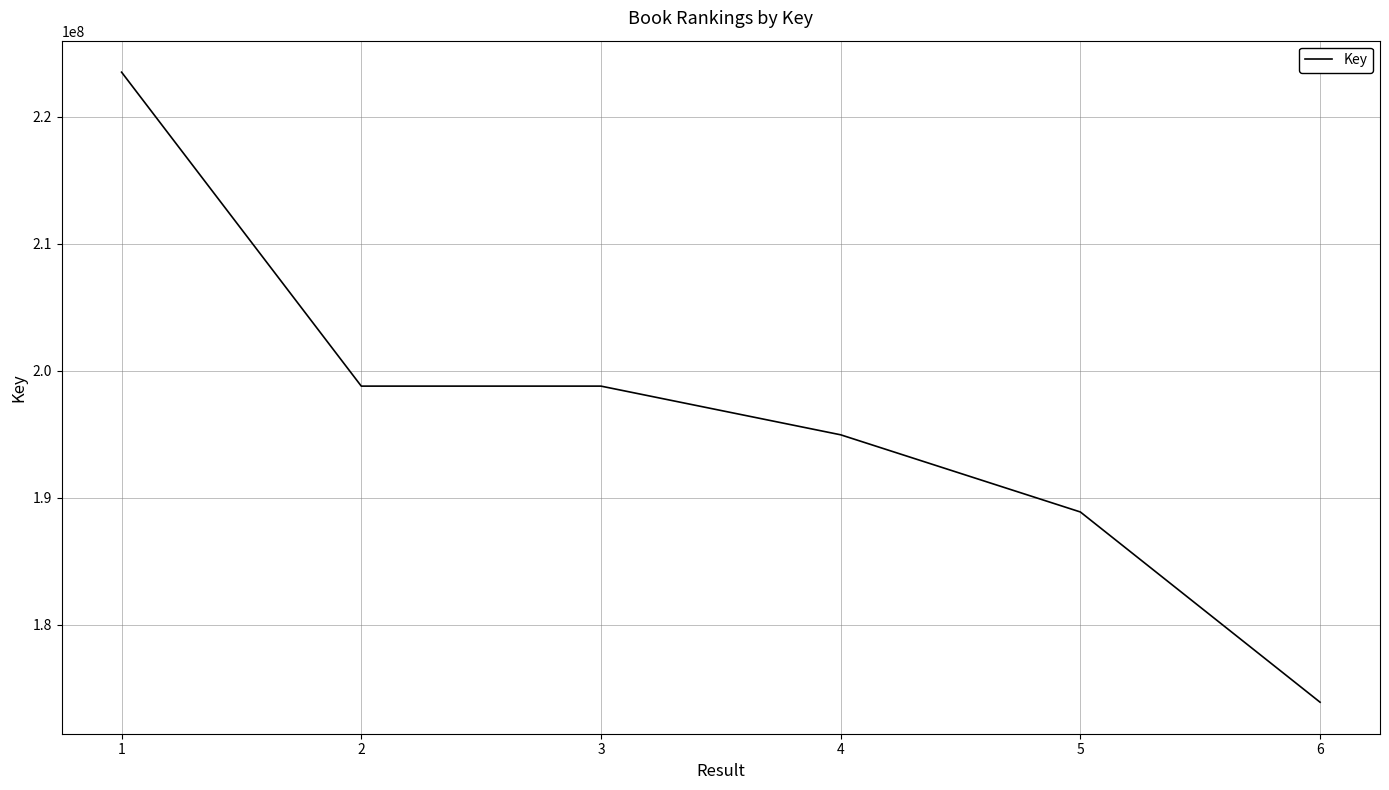

At which category does the data reach its first local valley?

2